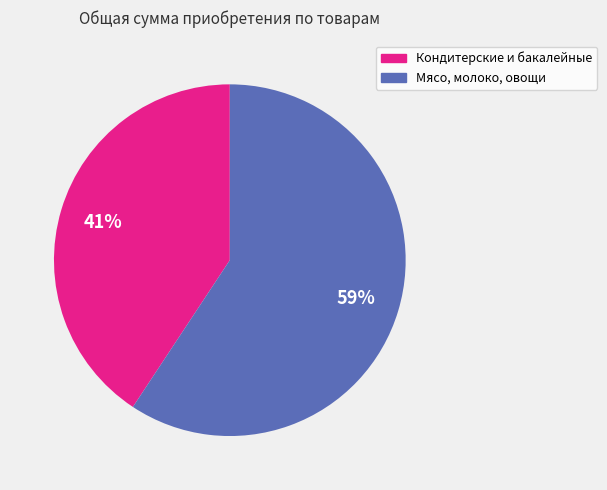

To the nearest percent, what is the average slice percentage?

50%